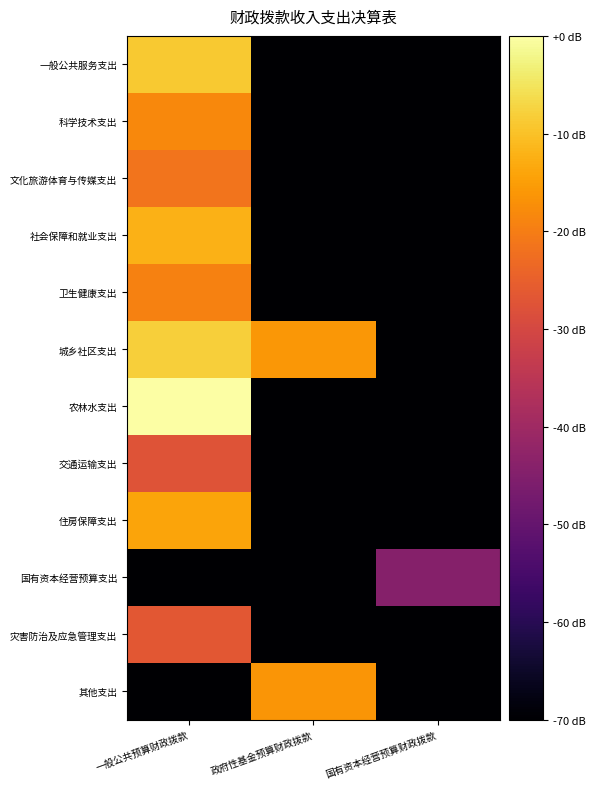

What is the smallest value displayed?

-20.0